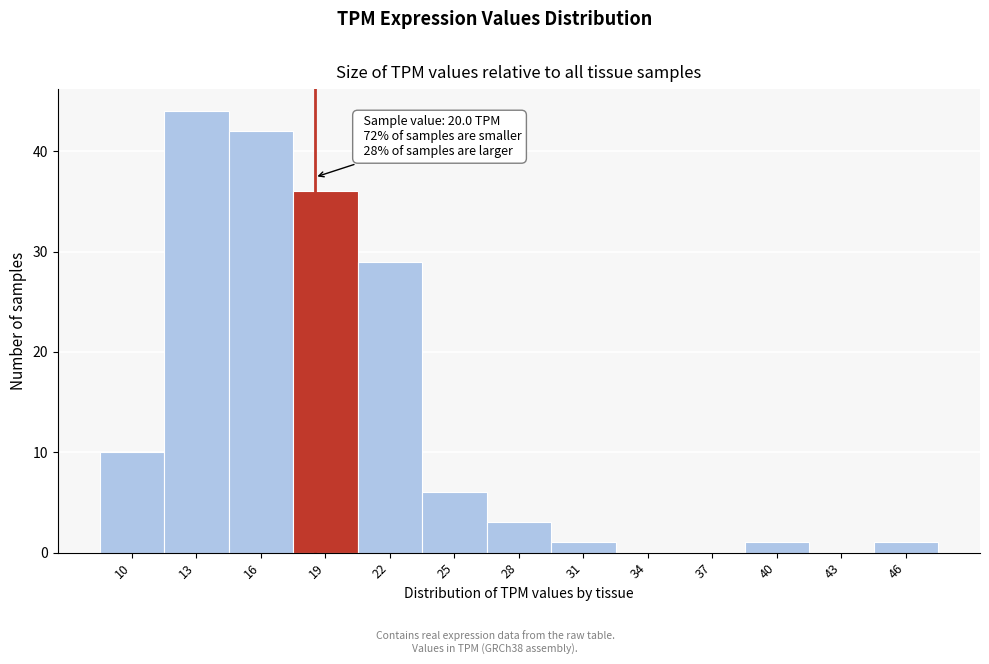

Reading left to right, transcribe all the data shown in this chart.

10=10	13=44	16=42	19=36	22=29	25=6	28=3	31=1	34=0	37=0	40=1	43=0	46=1